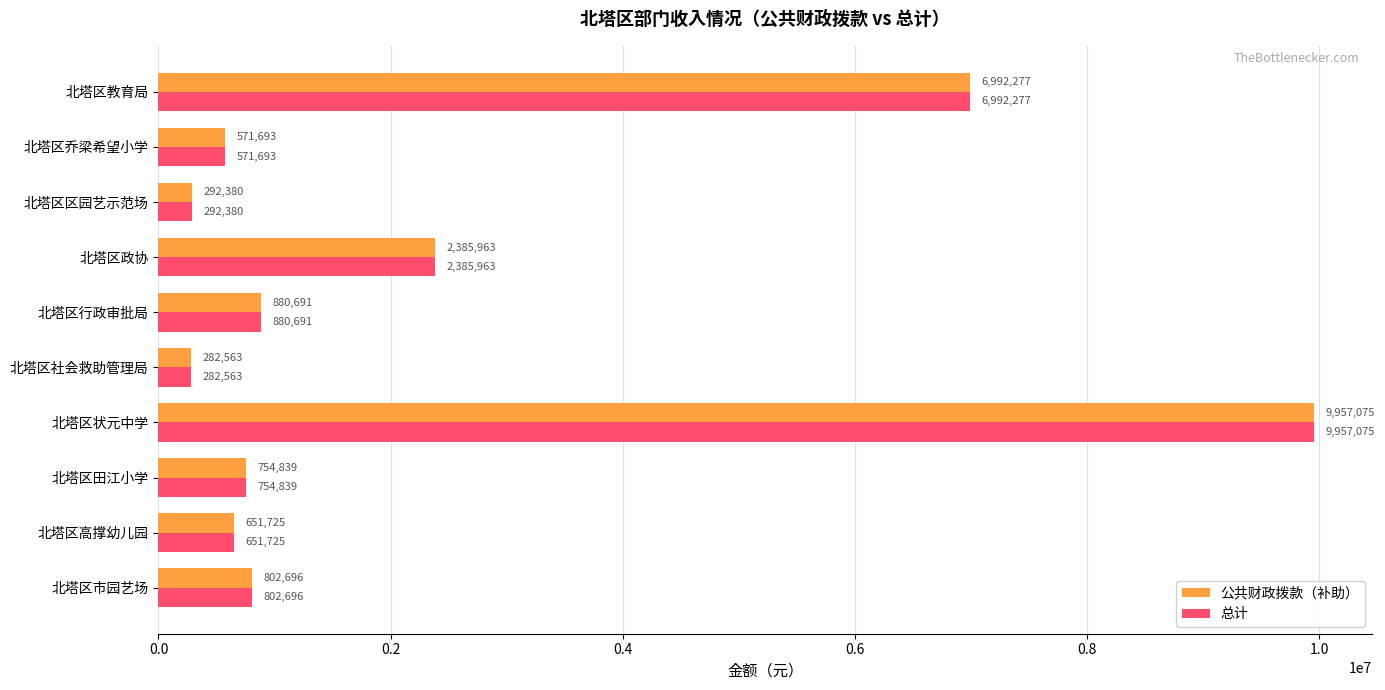

The value of 总计 at 北塔区教育局 is 6992277. True or false?

True